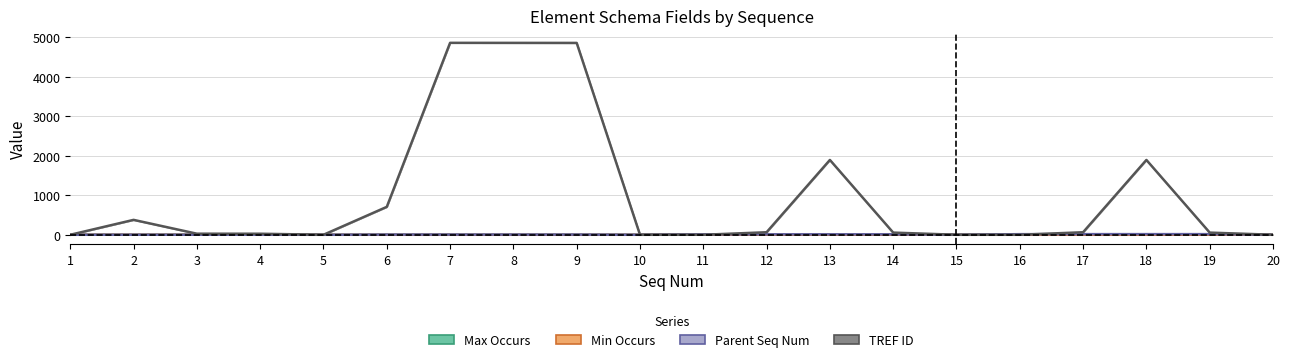

What is the maximum value for TREF ID?

4856